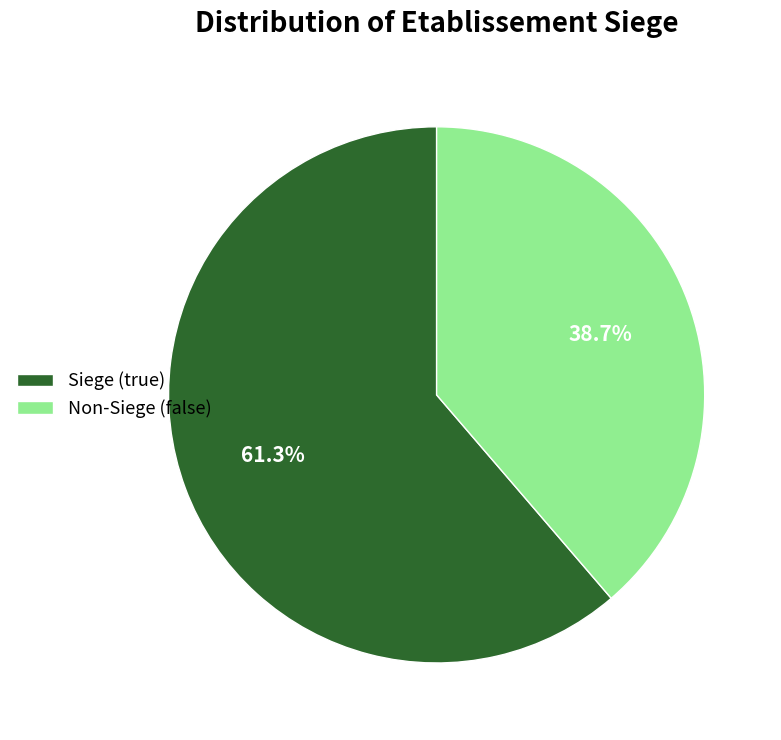

What is the smallest slice in the pie chart?

Non-Siege (false)